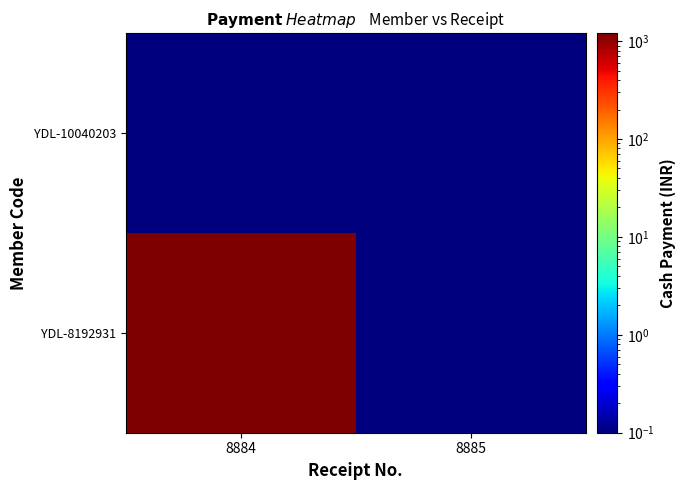

At how many categories does at least one series exceed 1050?

1